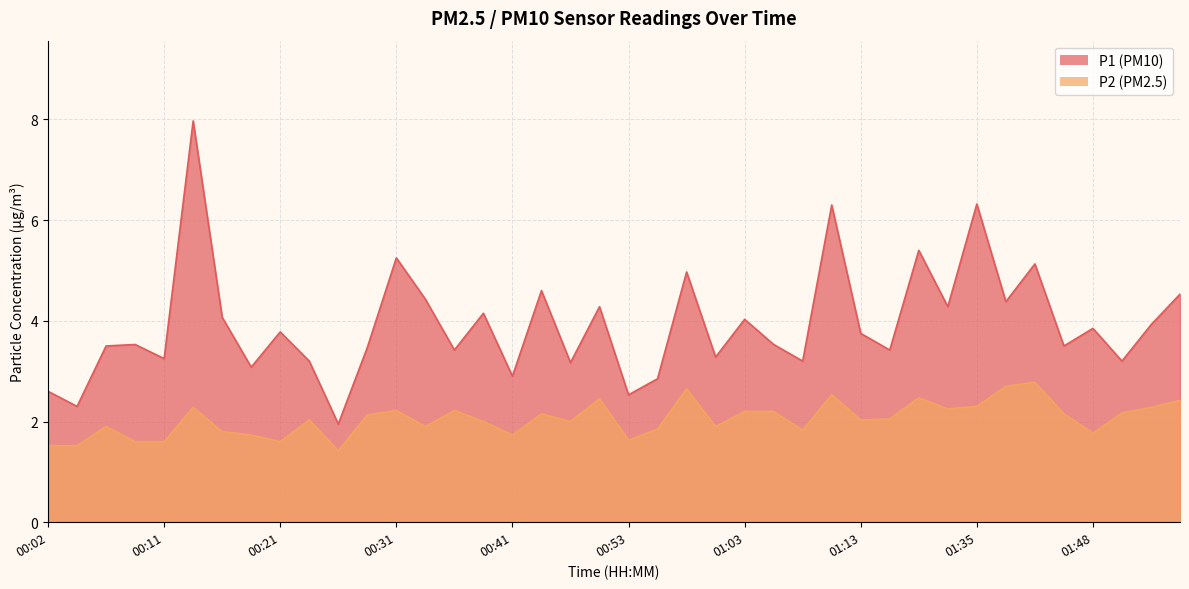

Which series has the largest total across all categories?

P1